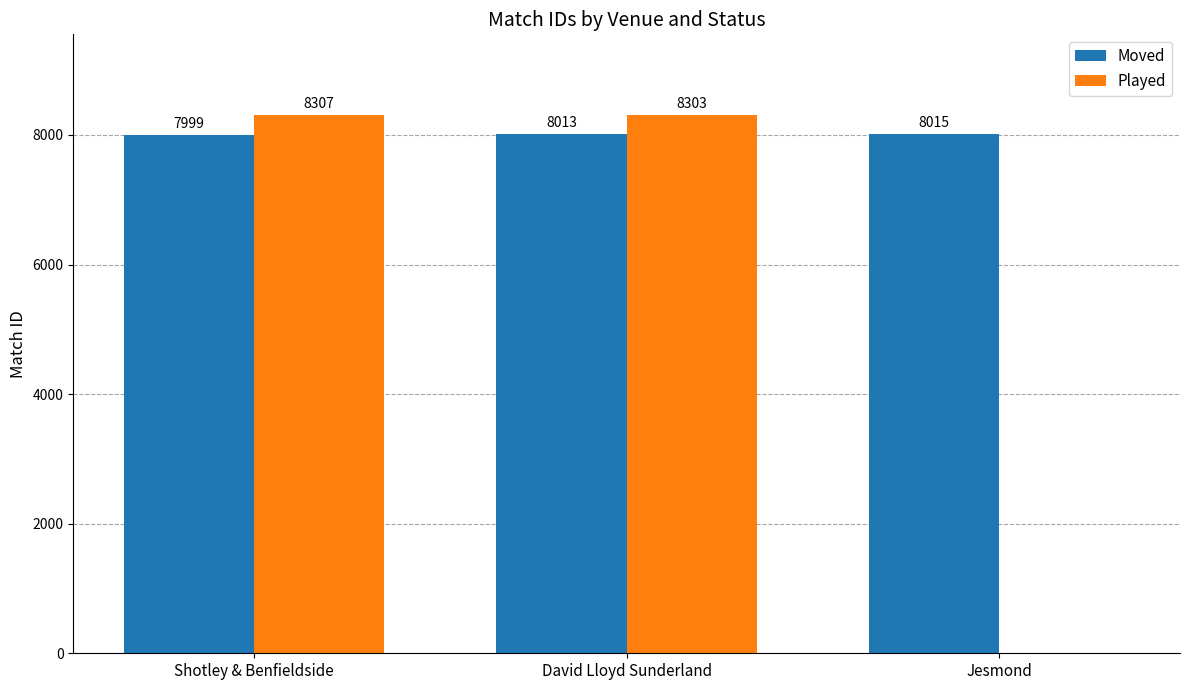

How many series are shown in this chart?

2